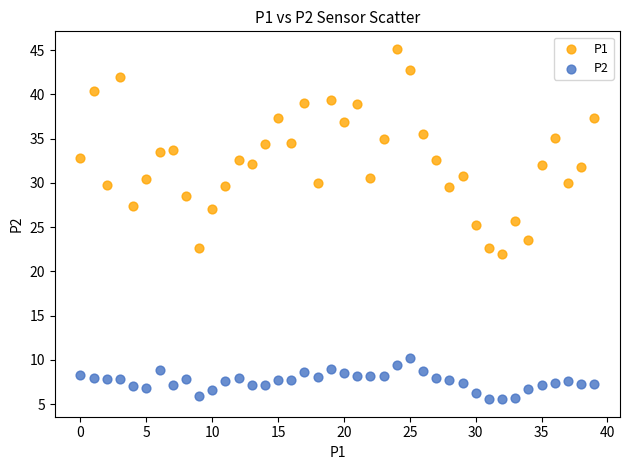

Across all data points, what is the range of Y values (max minus min)?

39.6